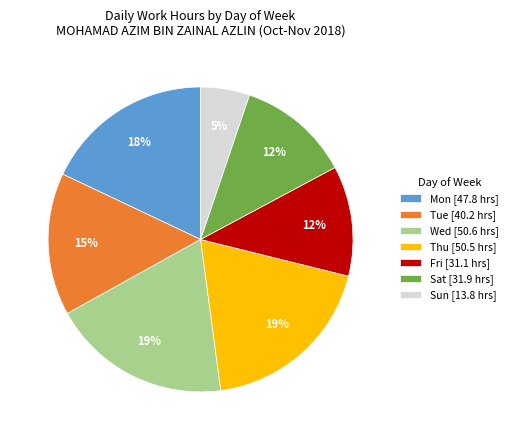

Which has a higher value, Fri [31.1 hrs] or Wed [50.6 hrs]?

Wed [50.6 hrs]